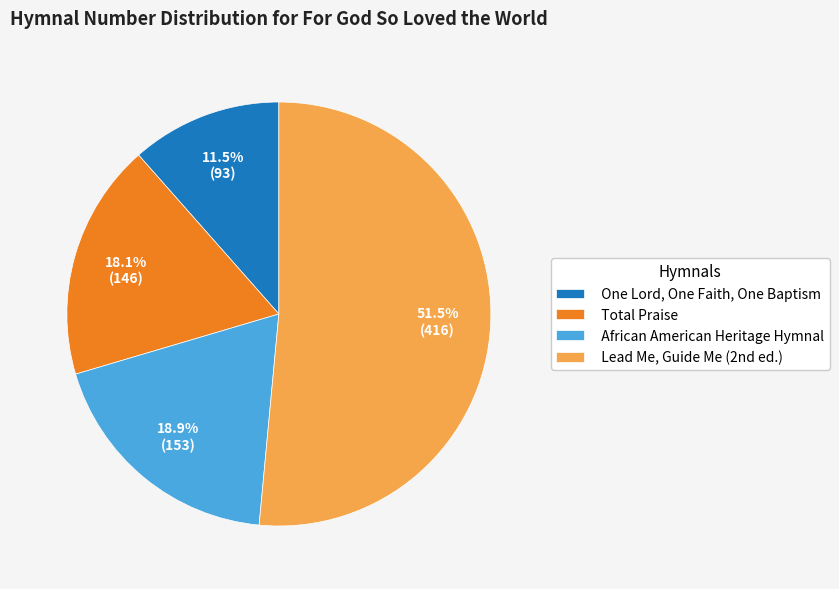

Combined, do One Lord, One Faith, One Baptism and African American Heritage Hymnal account for over 50%?

No